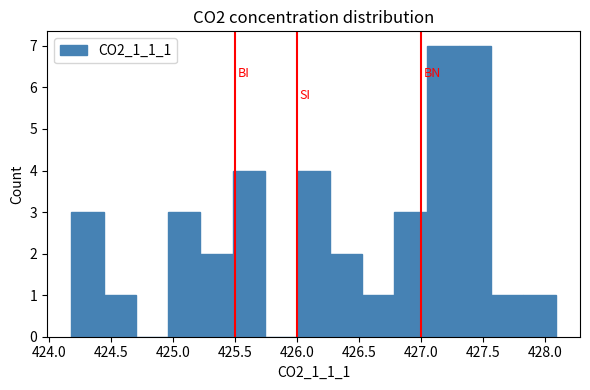

Reading left to right, list every bar in this chart as the range it spans on the x-axis followed by its height. Neither the bar edges nor the heights are printed on the chart, so give them approximately, as read against the axes.

424.20 to 424.45: 3
424.45 to 424.70: 1
424.70 to 424.95: 0
424.95 to 425.20: 3
425.20 to 425.50: 2
425.50 to 425.75: 4
425.75 to 426.00: 0
426.00 to 426.25: 4
426.25 to 426.50: 2
426.50 to 426.80: 1
426.80 to 427.05: 3
427.05 to 427.30: 7
427.30 to 427.55: 7
427.55 to 427.85: 1
427.85 to 428.10: 1